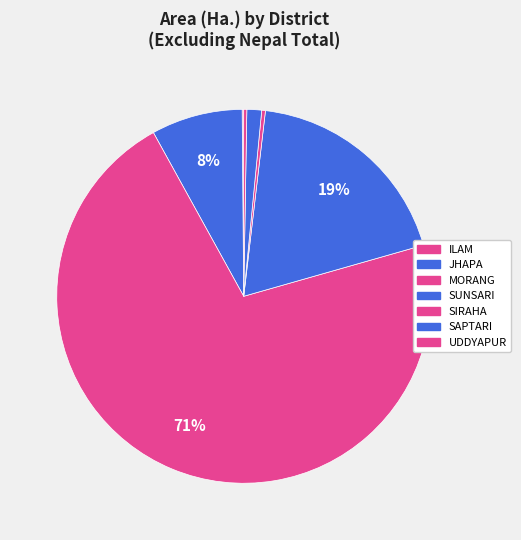

How many slices are in this pie chart?

7